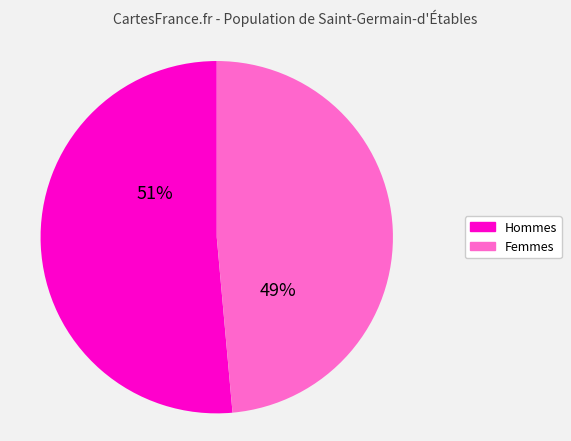

To the nearest percent, what portion does Femmes represent?

49%